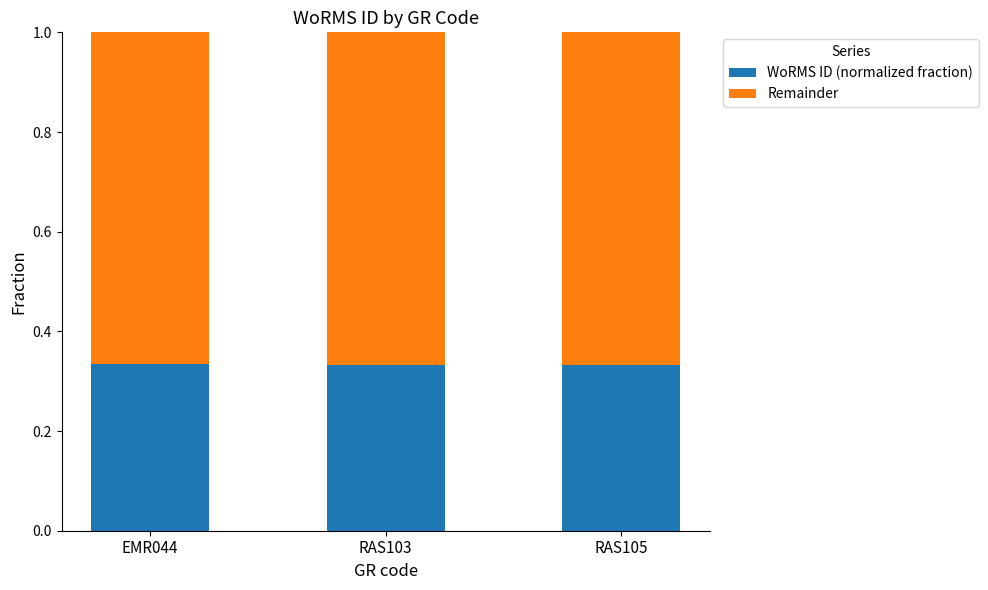

True or false: WoRMS ID (normalized fraction) has a value of 0.5 at RAS103.

False